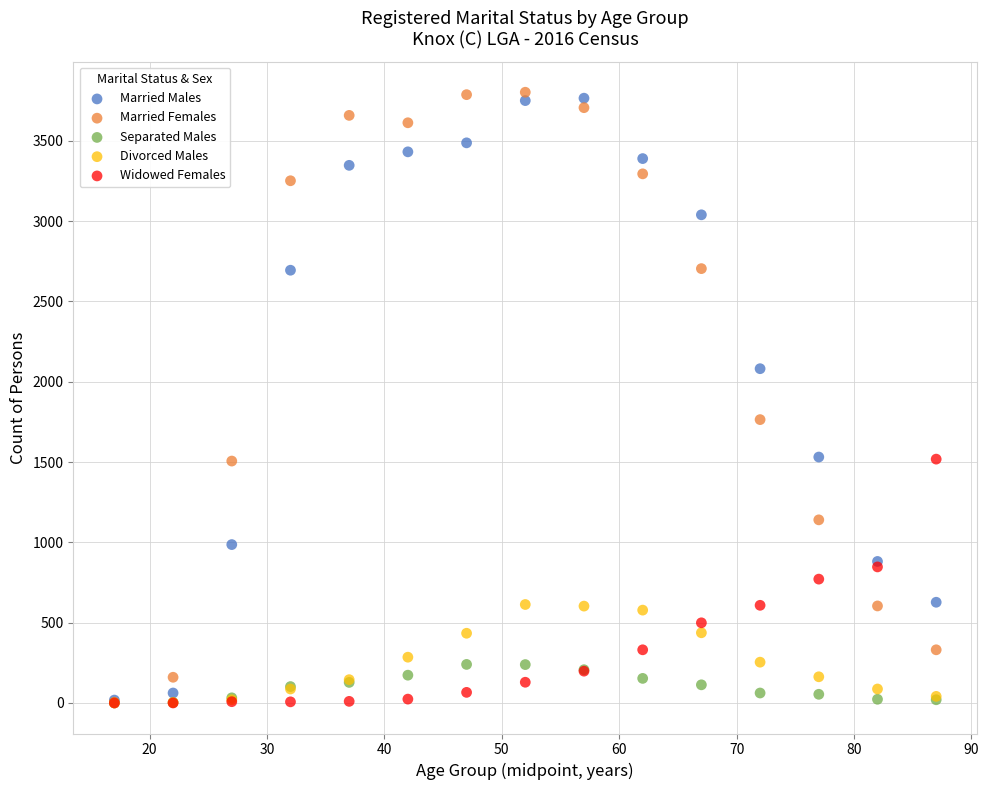

Which series reaches the maximum Y coordinate?

Married Females